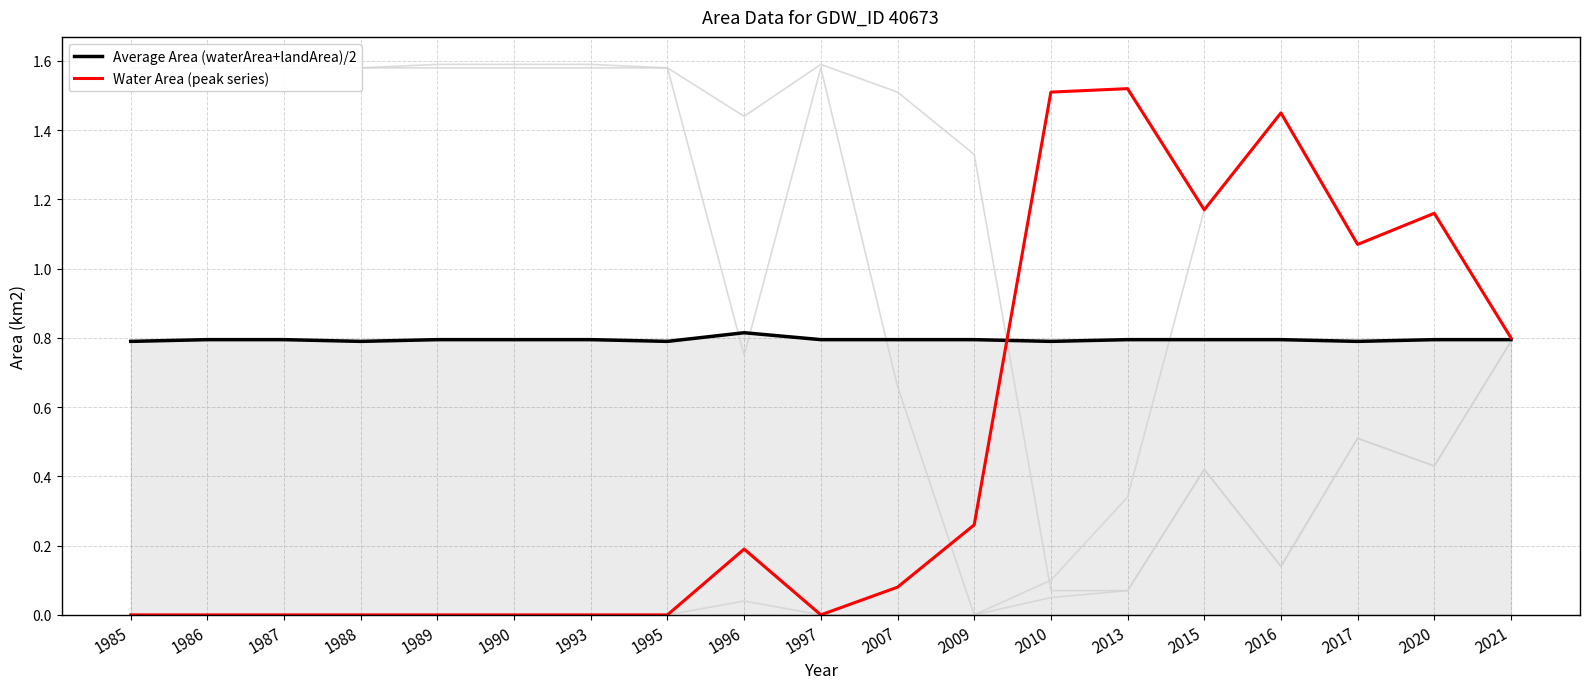

At which label is Water Area (peak series) closest to 0?

1985